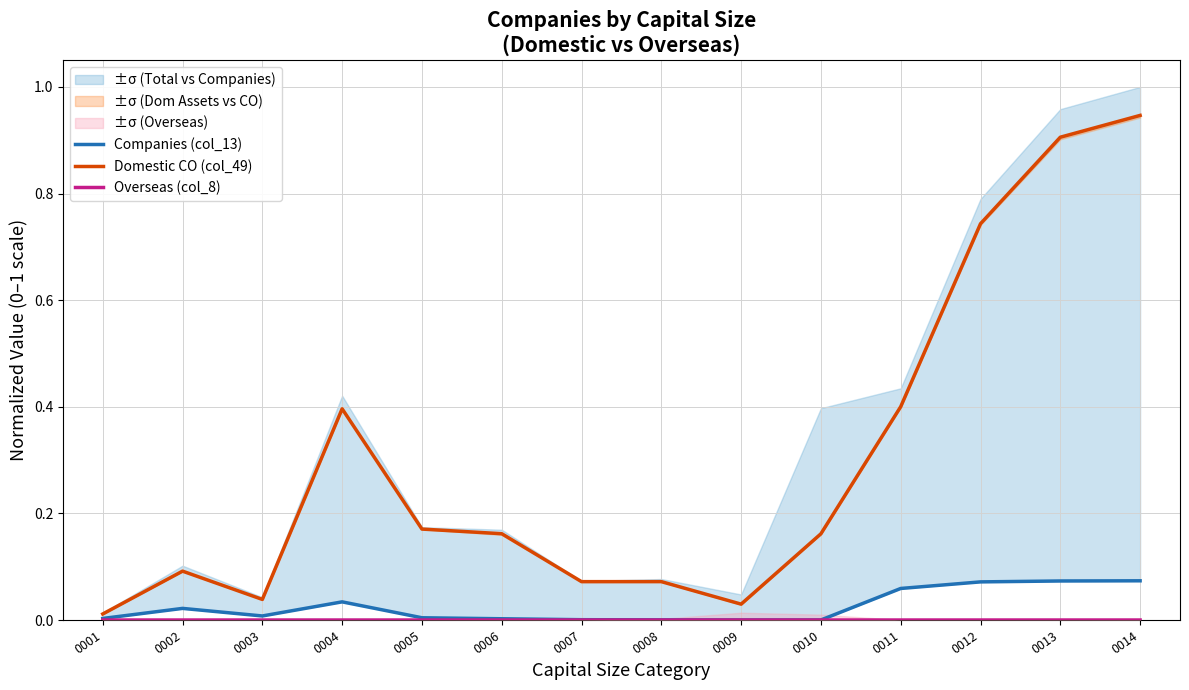

Where is the first local maximum for Domestic CO (col_49)?

0002